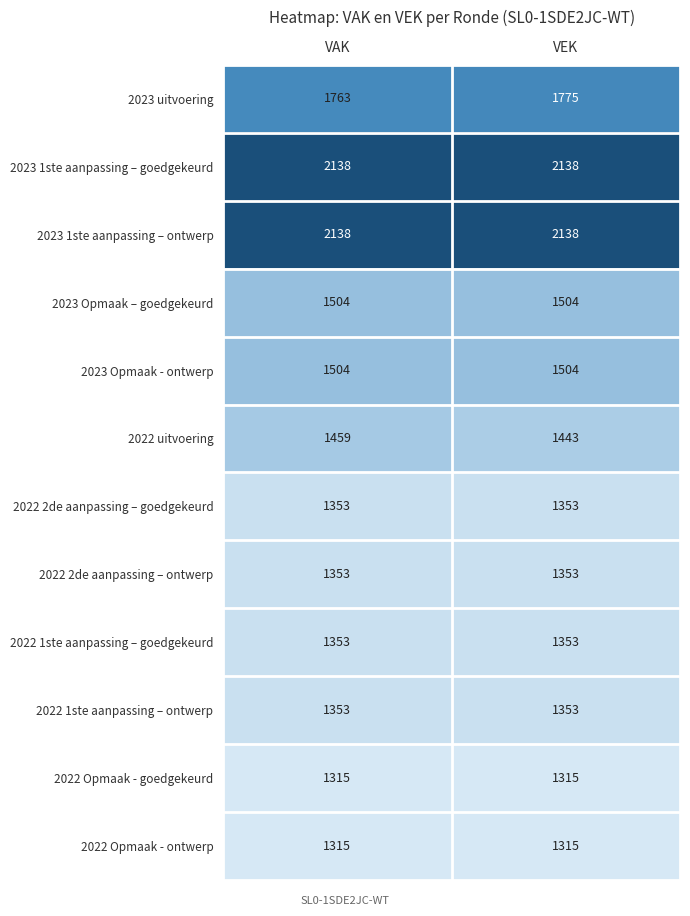

What is the average value of the 2022 2de aanpassing – ontwerp series?

1353